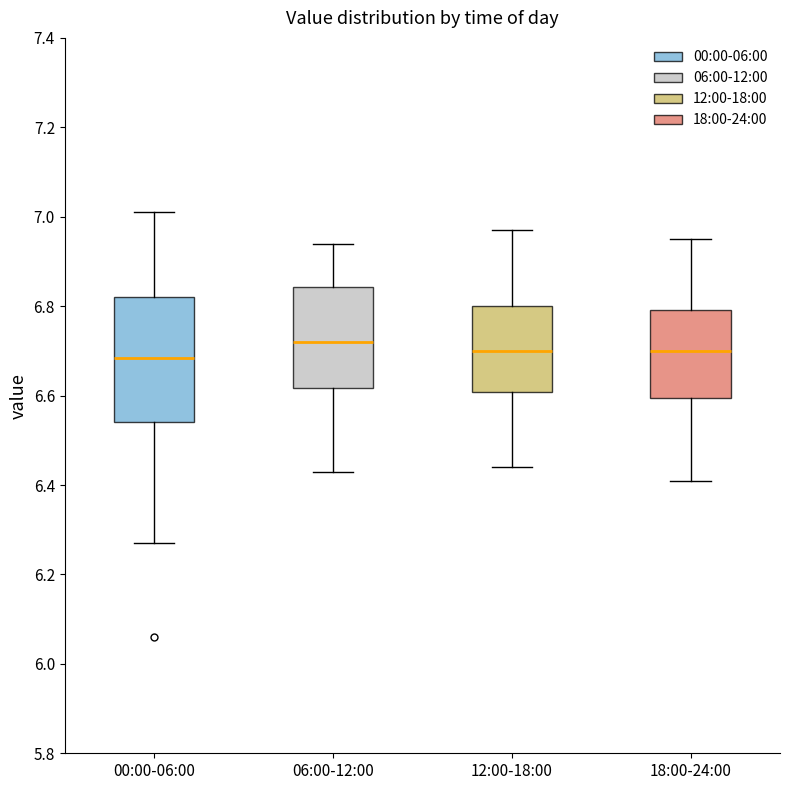

Where does the upper whisker of the box for 00:00-06:00 end on the y-axis? The values are not printed on the chart, so give them approximately, as read against the axis.

7.02